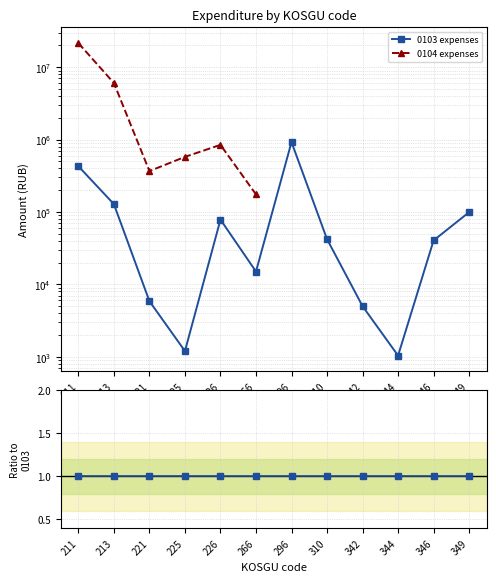

The value of 0104 expenses at 226 is 18.8. True or false?

False